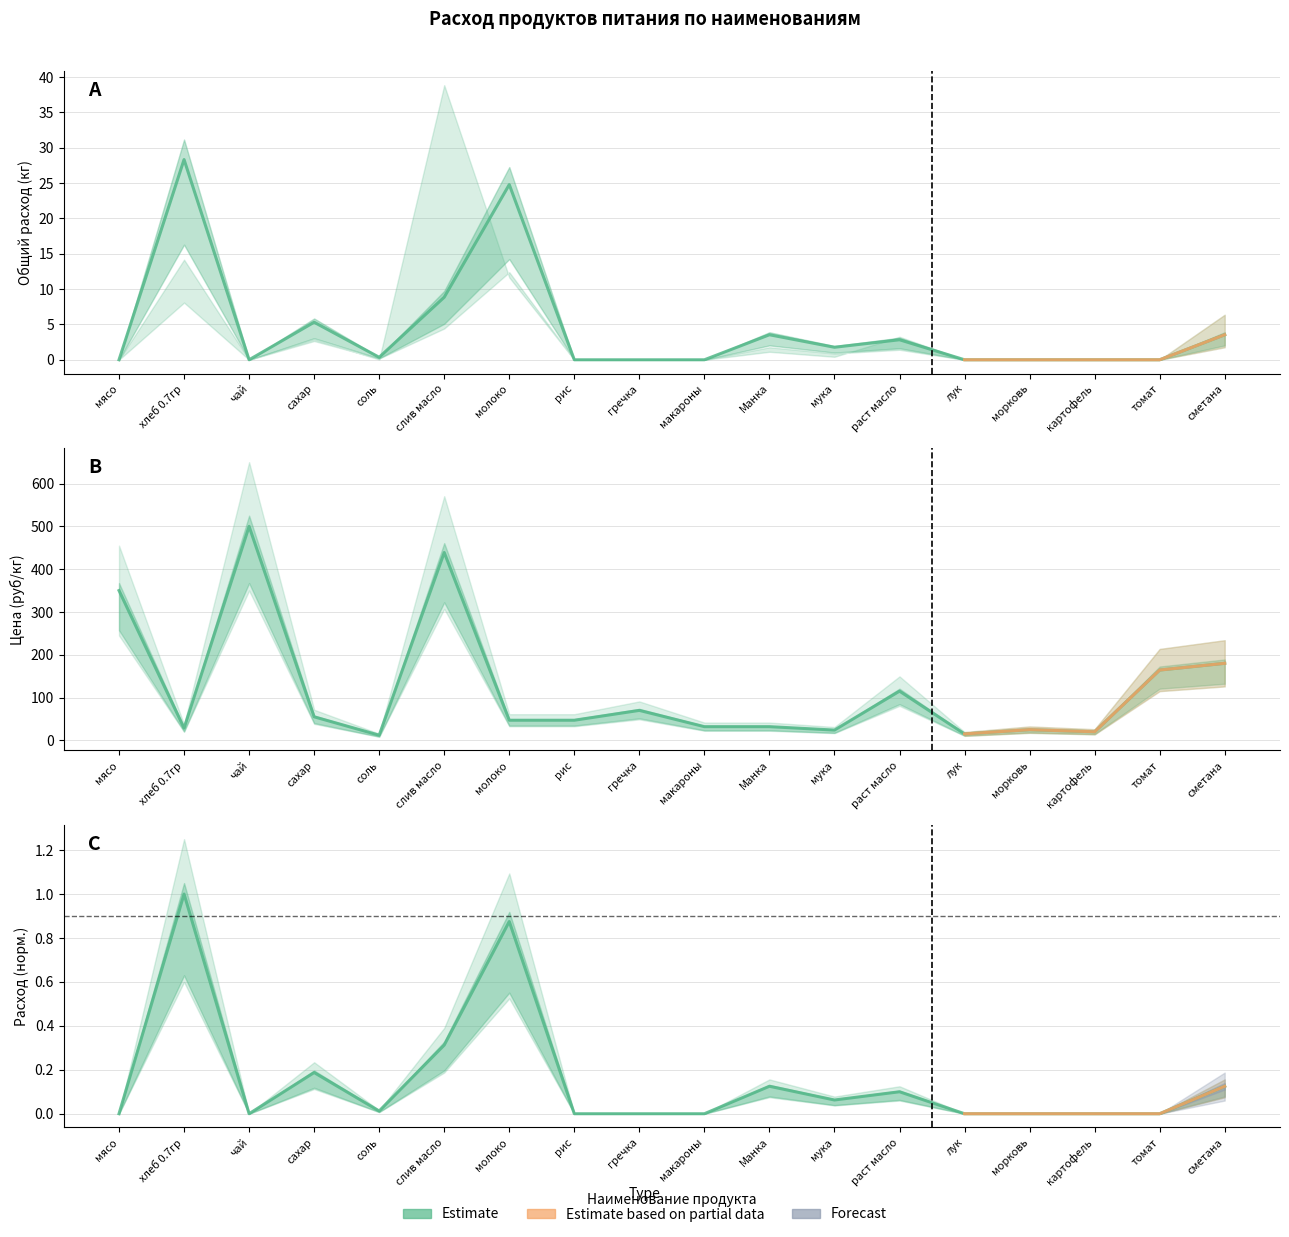

Does the chart display data point markers on the line(s)?

No